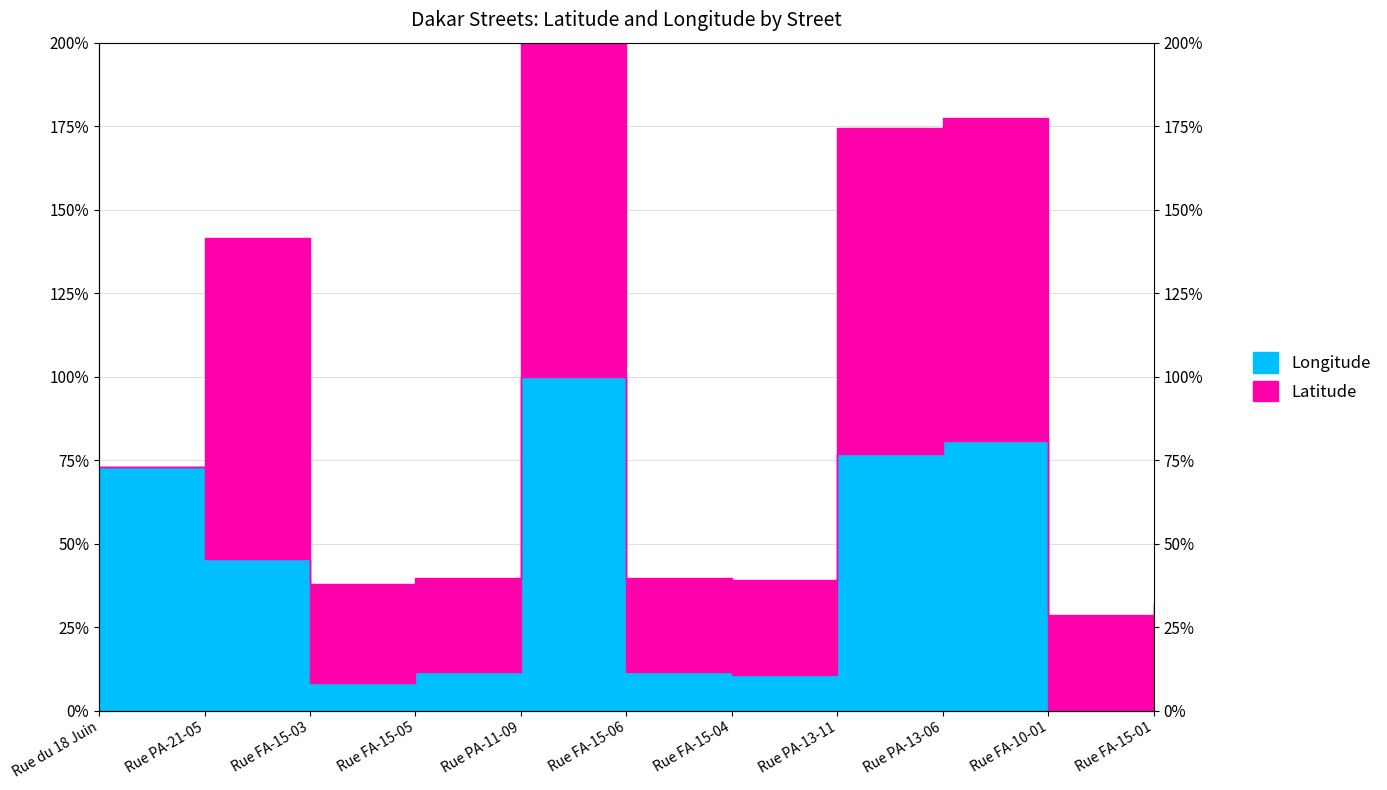

What is the sum of all values?

419.4